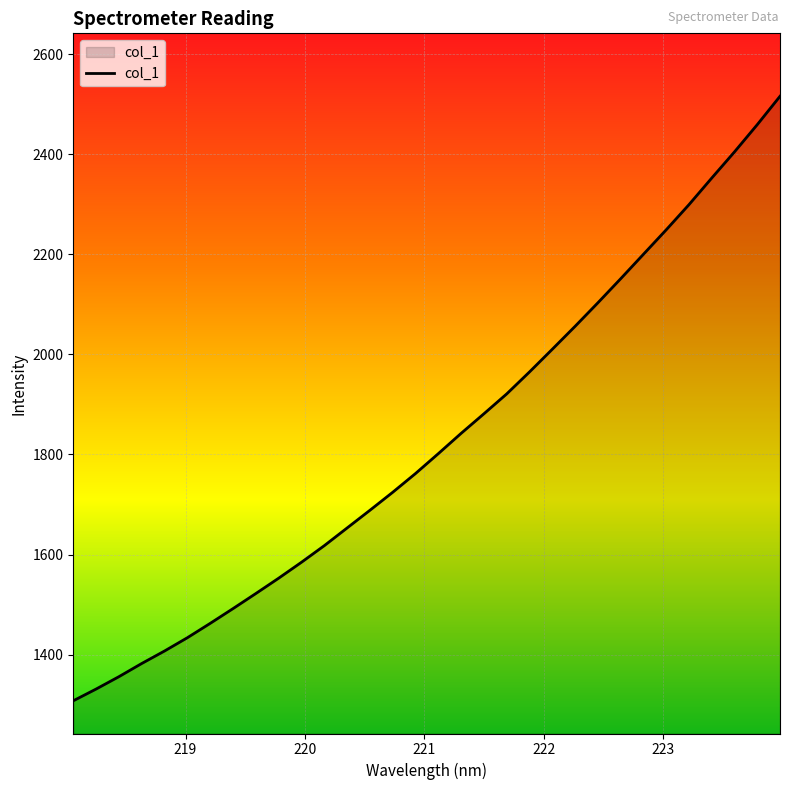

How many categories are shown in the chart?

32